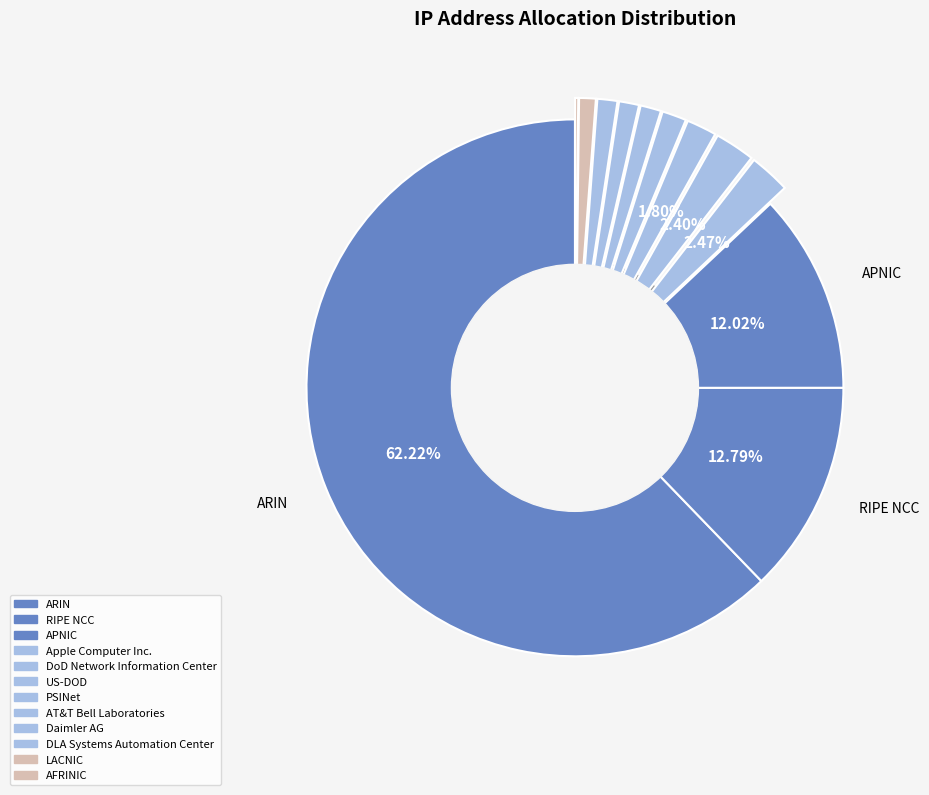

Rank the categories by value from highest to lowest.

ARIN, RIPE NCC, APNIC, Apple Computer Inc., DoD Network Information Center, US-DOD, PSINet, AT&T Bell Laboratories, Daimler AG, DLA Systems Automation Center, LACNIC, AFRINIC